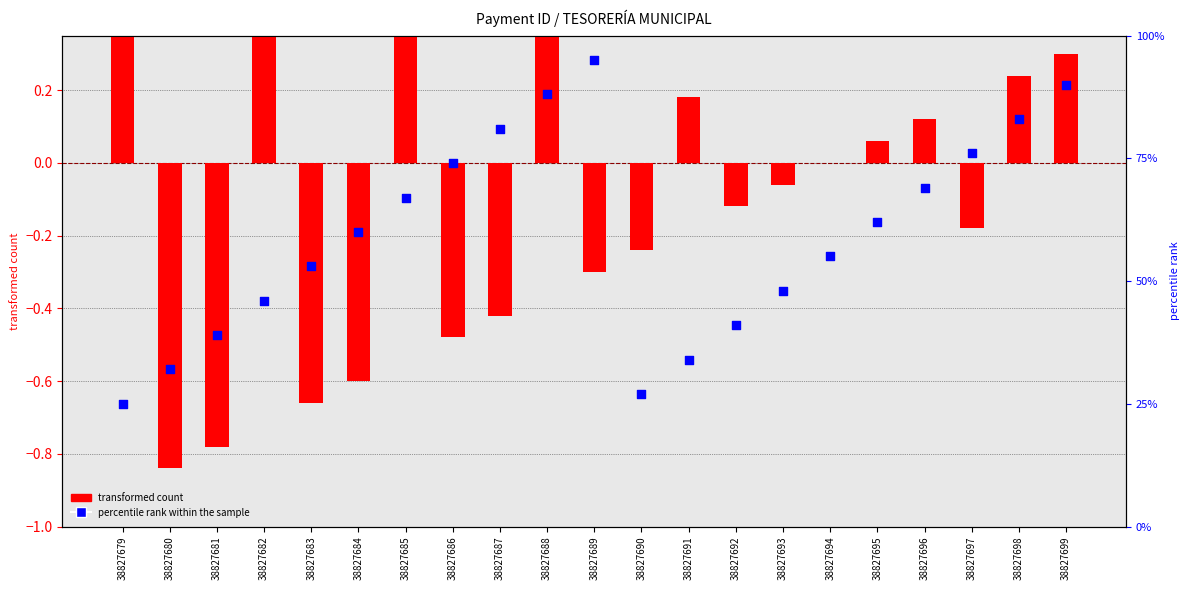

At which category is the sum across all series the highest?

38827689